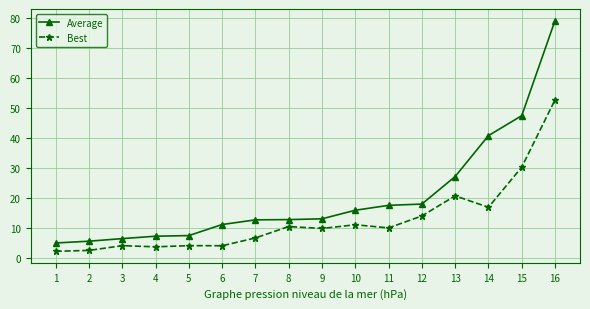

True or false: Best has more than 1 points higher than both neighbors.

True